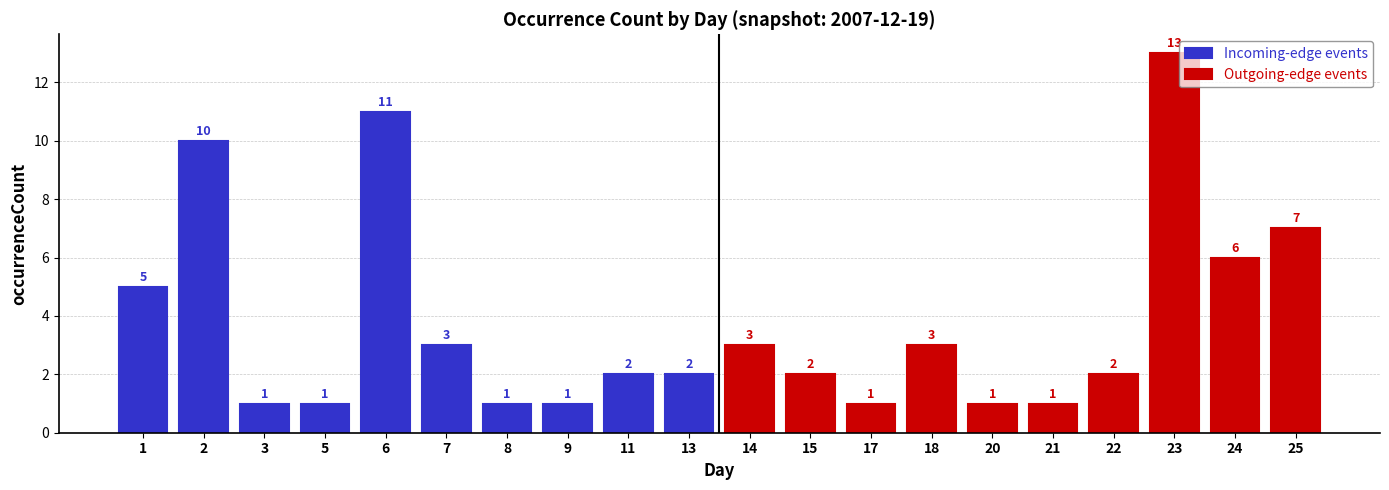

Rank the series by their average value, from highest to lowest.

Outgoing-edge events, Incoming-edge events